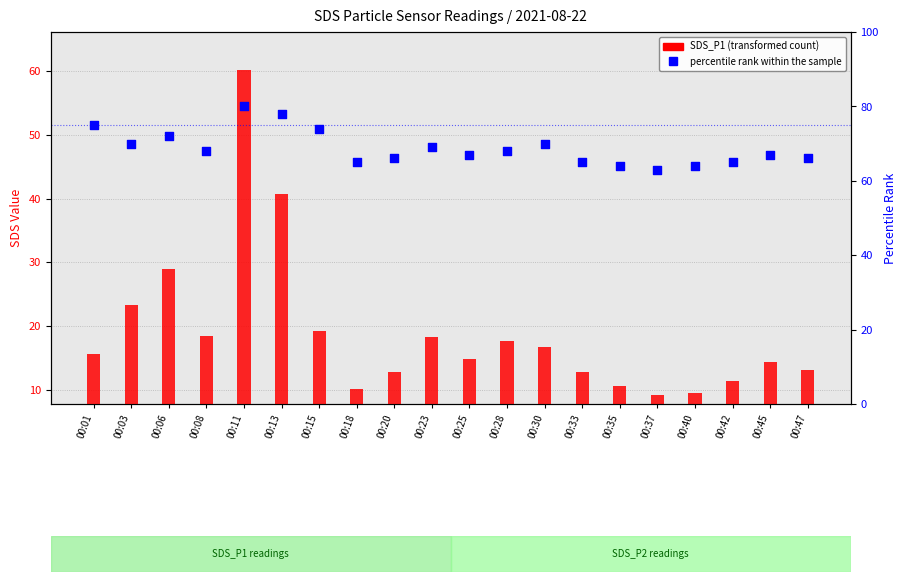

Which series contains the highest Y value?

percentile rank within the sample